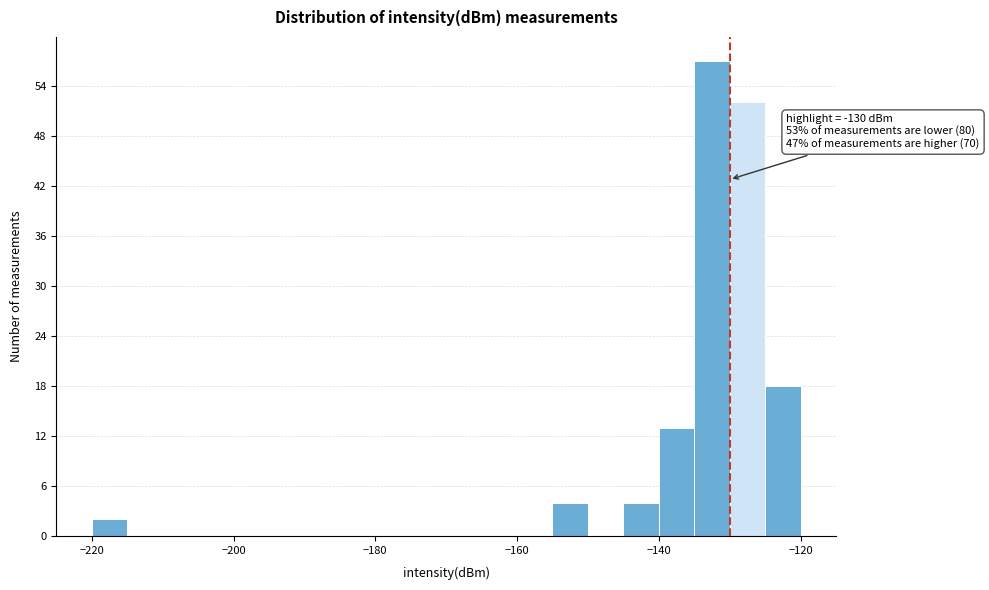

Around what value on the x-axis is the tallest bar? Give the approximate position of its centre, as read against the axis.

-132